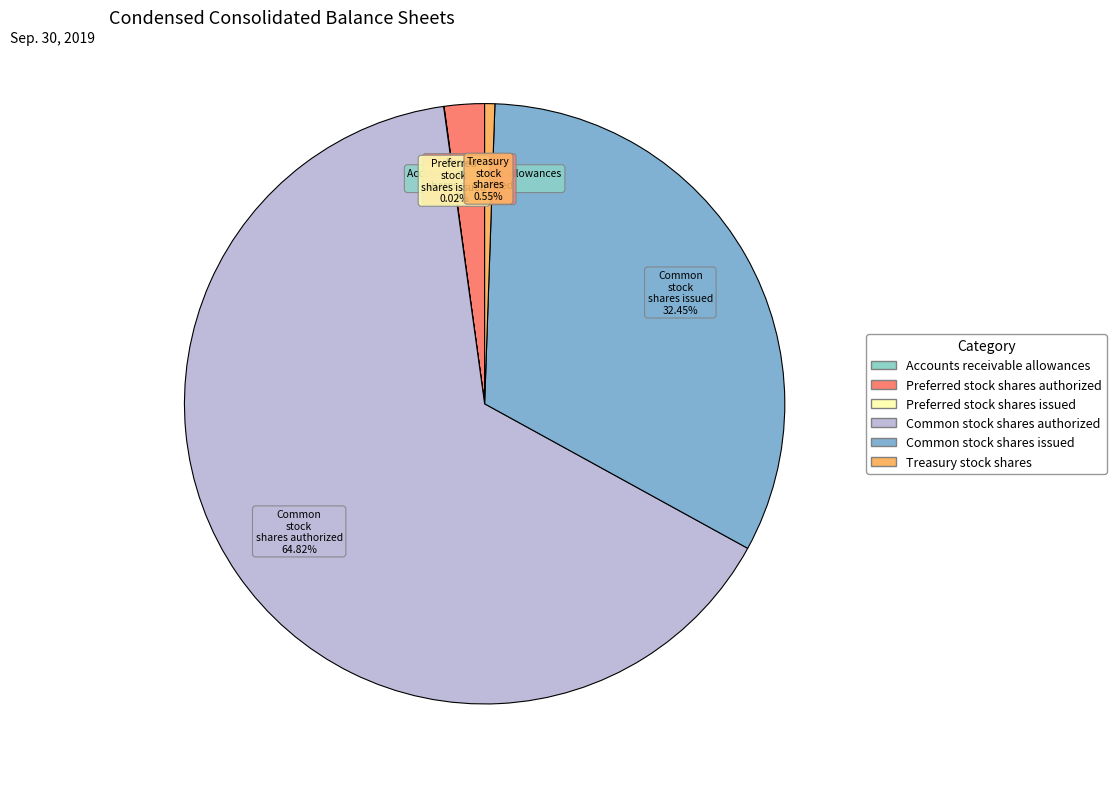

What percentage is the Common stock shares issued slice, to the nearest percent?

32%